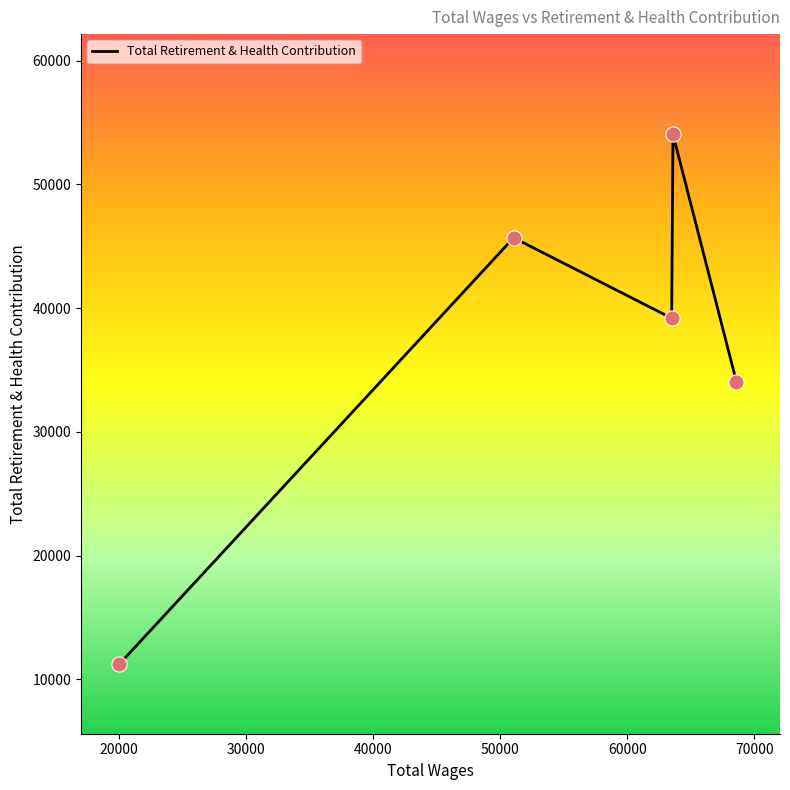

What is the average value?

36836